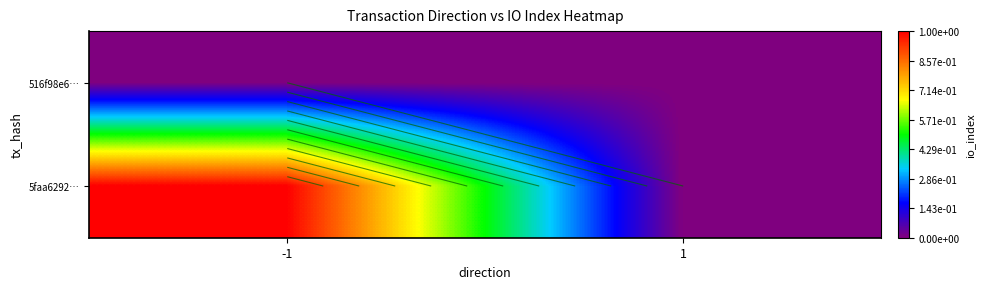

Between 1 and -1, which is larger?

1